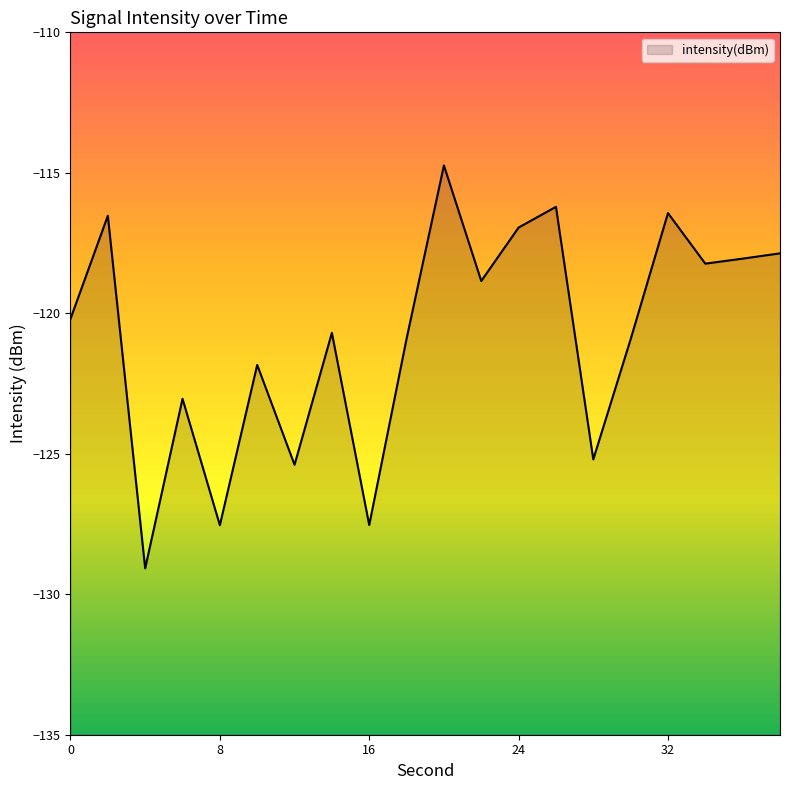

What is the approximate value at 20?

-114.7